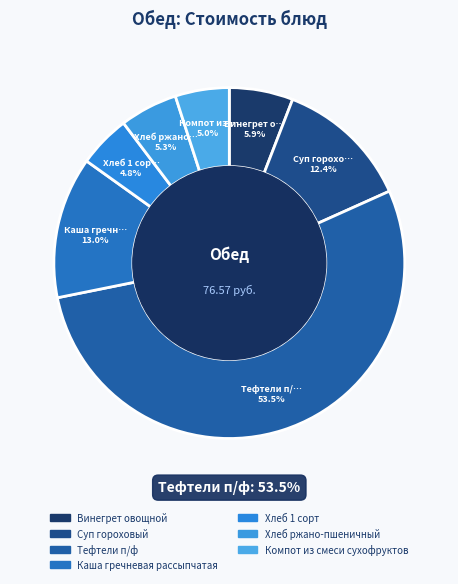

Which category has the biggest portion of the pie?

Тефтели п/ф